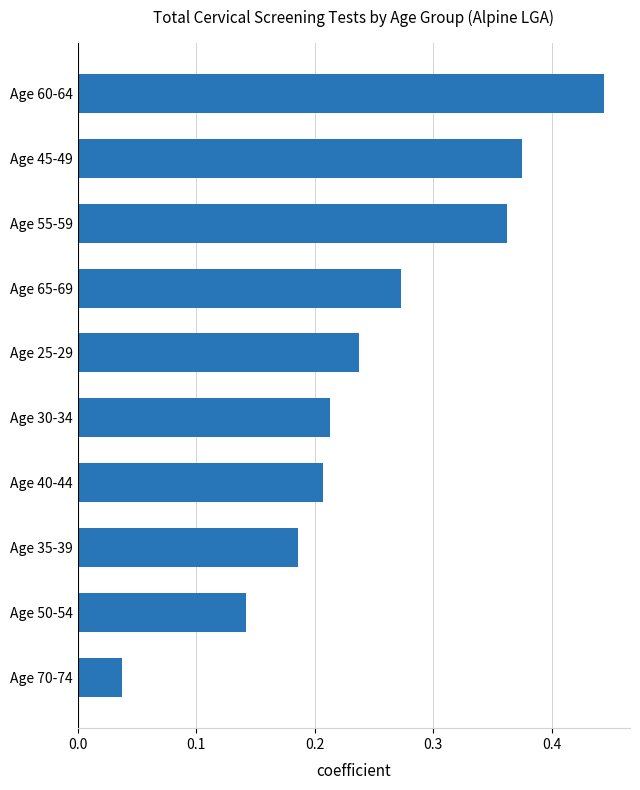

Does the chart contain any negative values?

No